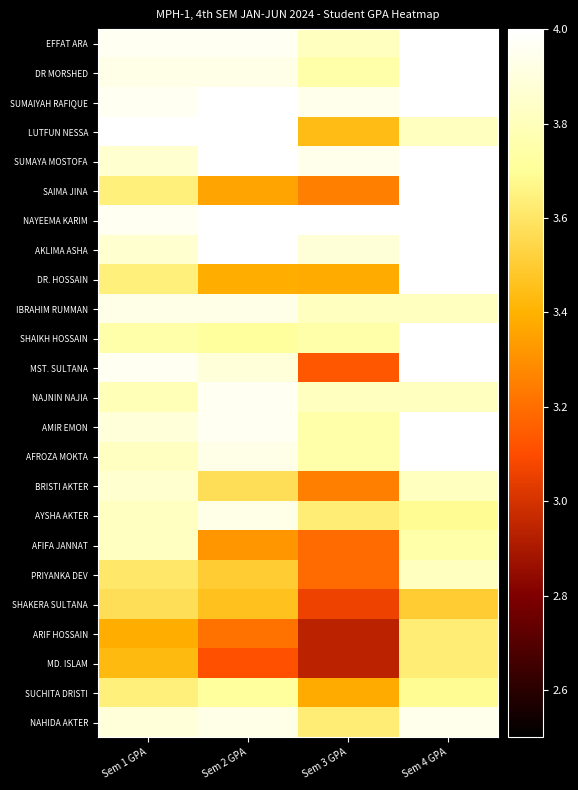

Which label corresponds to the largest value in the chart?

Sem 4 GPA